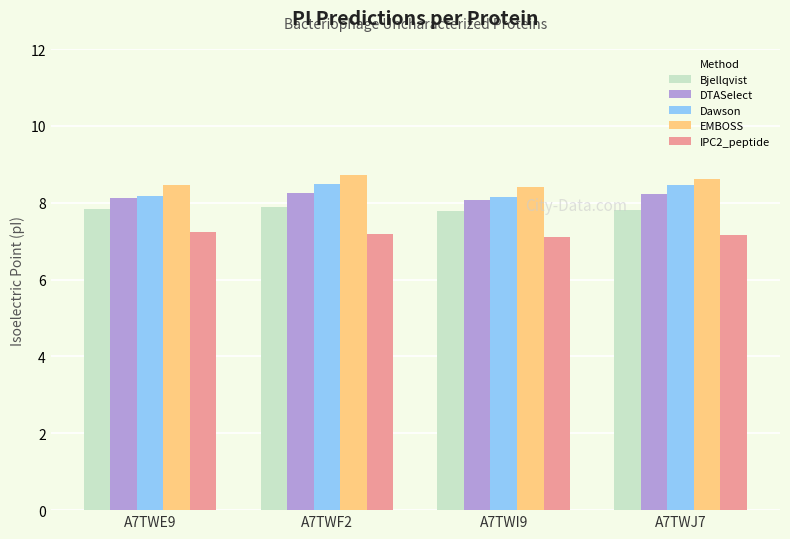

Which series has the largest range (max minus min)?

Dawson